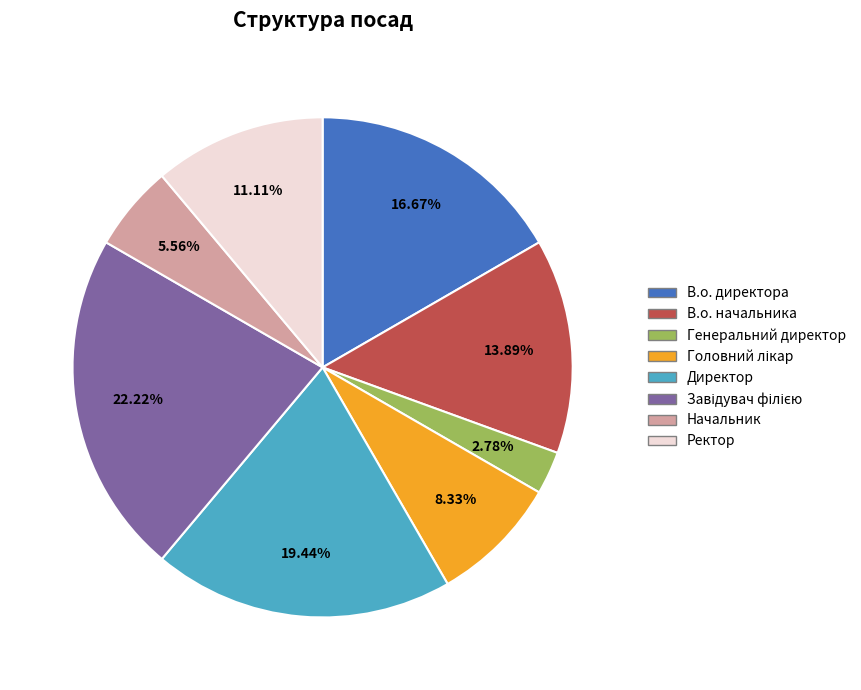

Which has a higher value, В.о. директора or Ректор?

В.о. директора